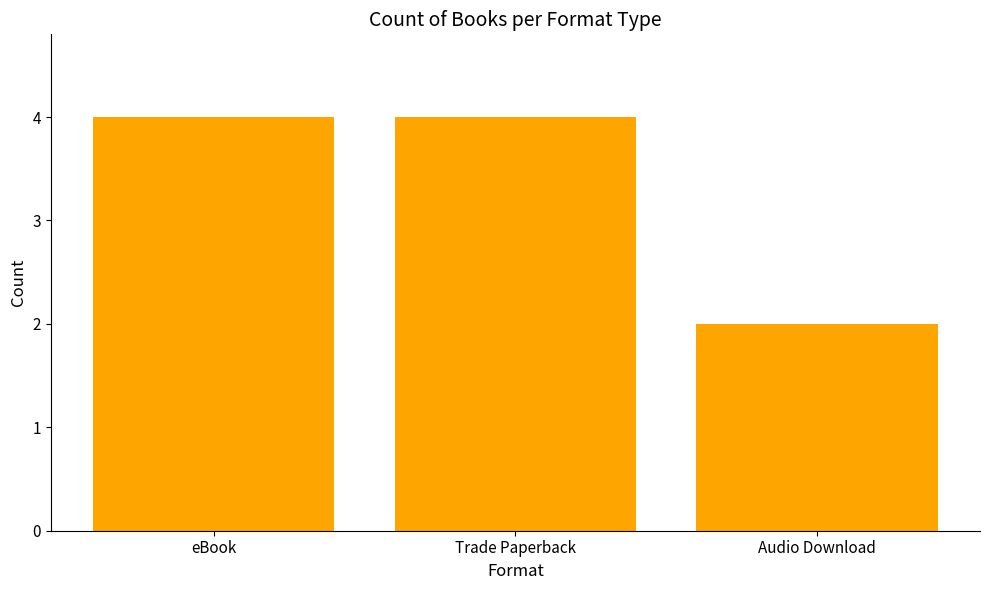

Between Audio Download and Trade Paperback, which is larger?

Trade Paperback